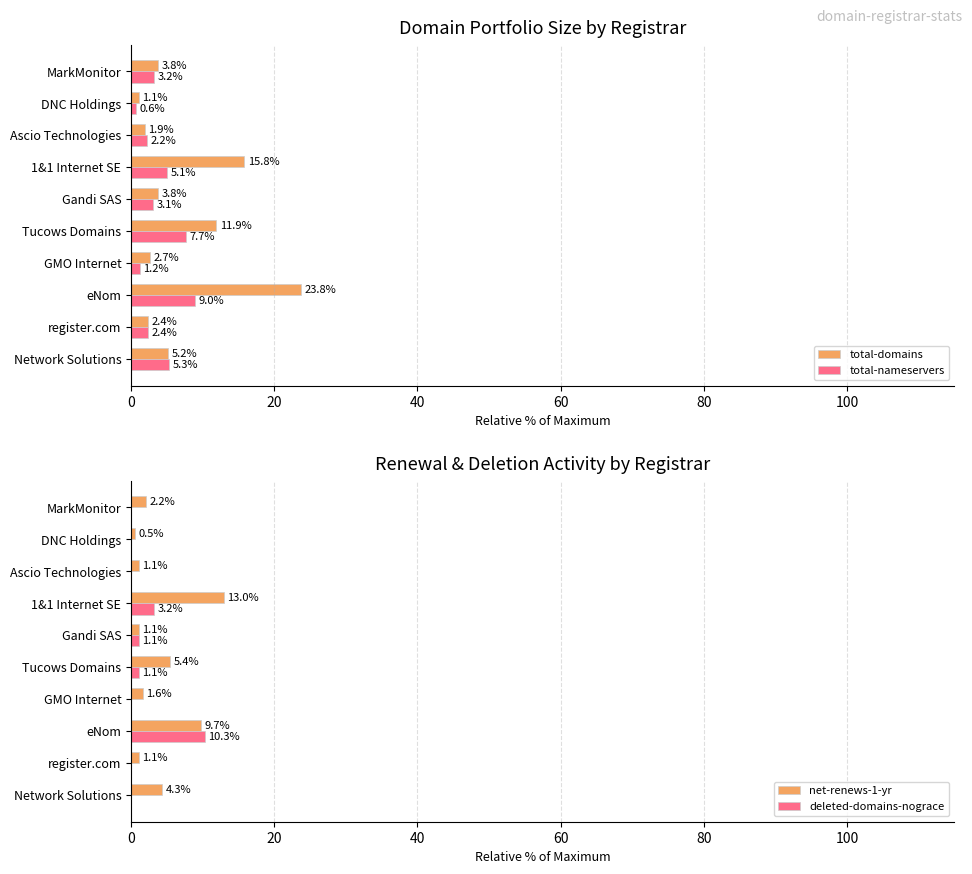

Which series has the largest total across all categories?

total-domains